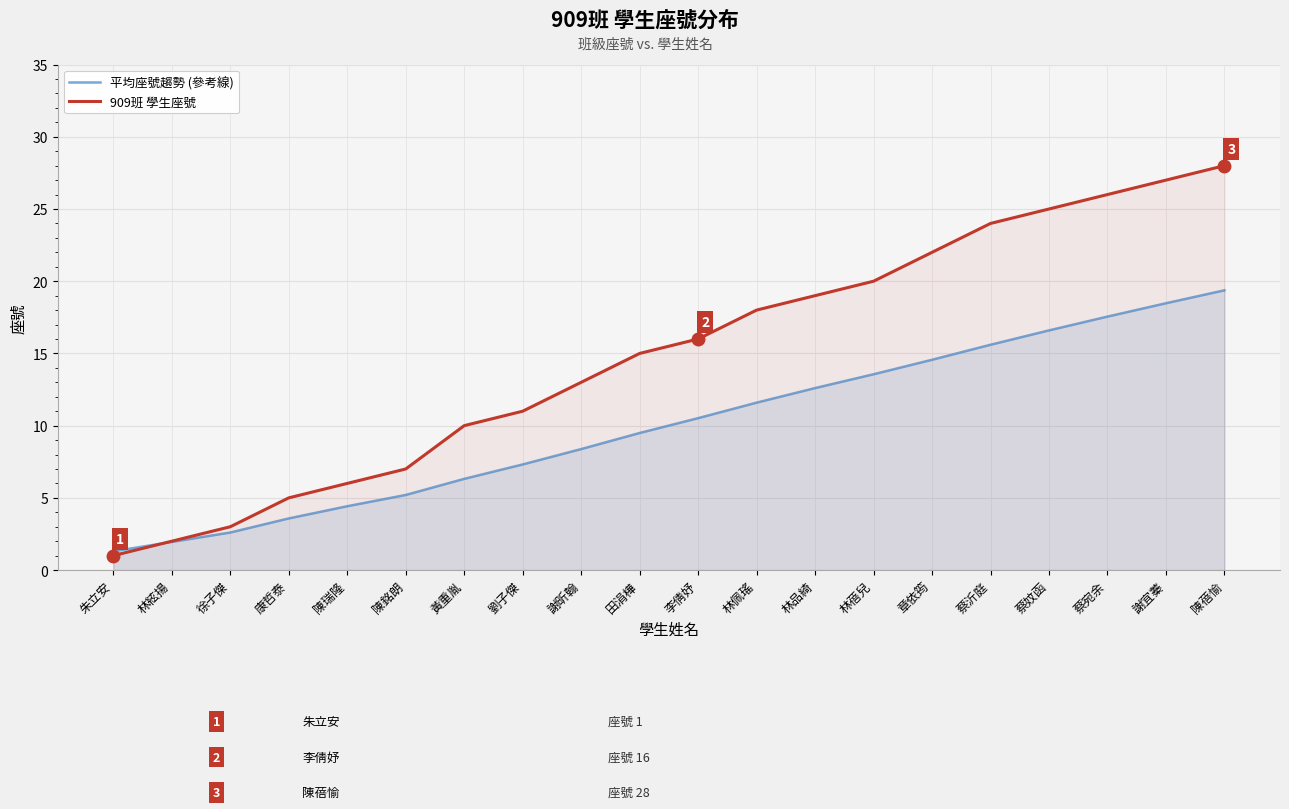

How many values in the 909班 學生座號 series are below 16?

10